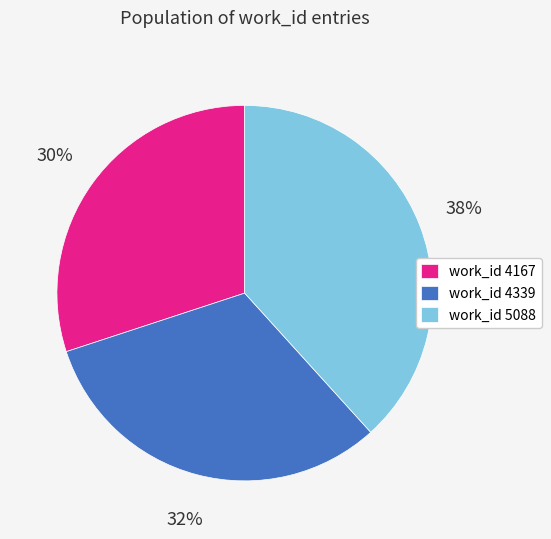

Which has a higher value, work_id 4167 or work_id 5088?

work_id 5088